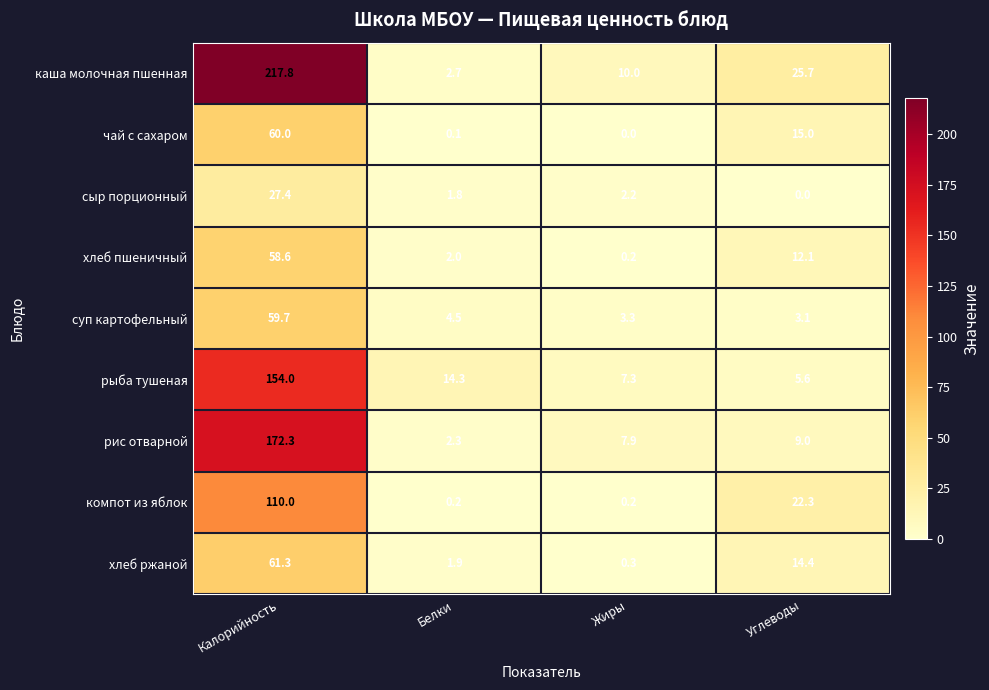

How many data points in компот из яблок are above 22?

2